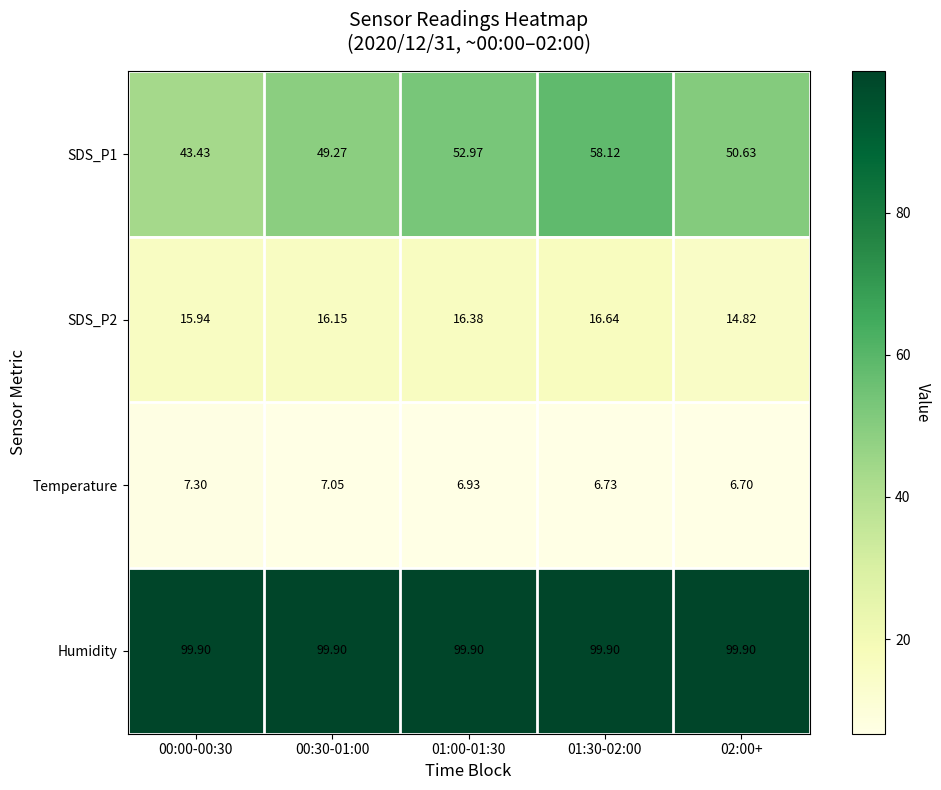

Is the value of SDS_P2 at 01:00-01:30 greater than the value of Humidity at 01:00-01:30?

No